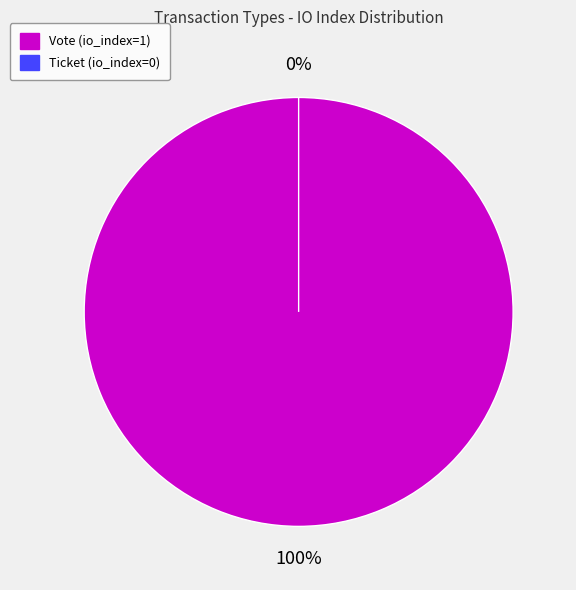

Which slice represents more than half of the pie?

Vote